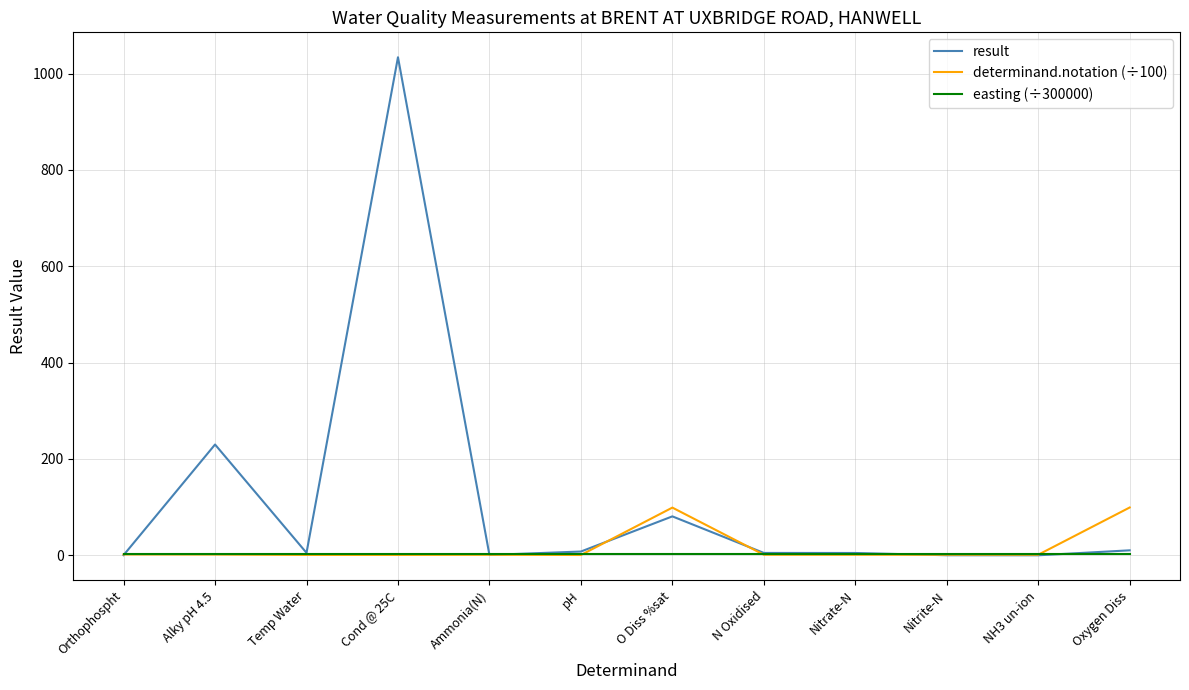

How many series are shown in this chart?

3